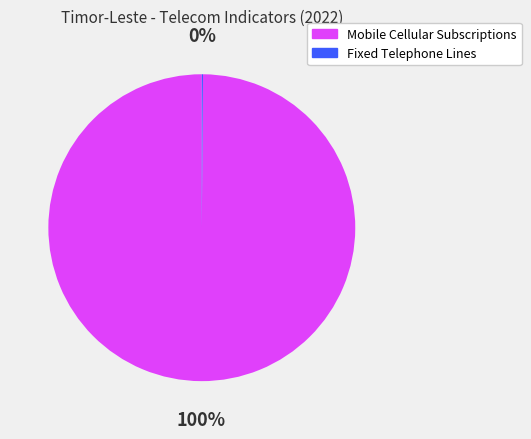

Is there a majority slice in this chart?

Yes